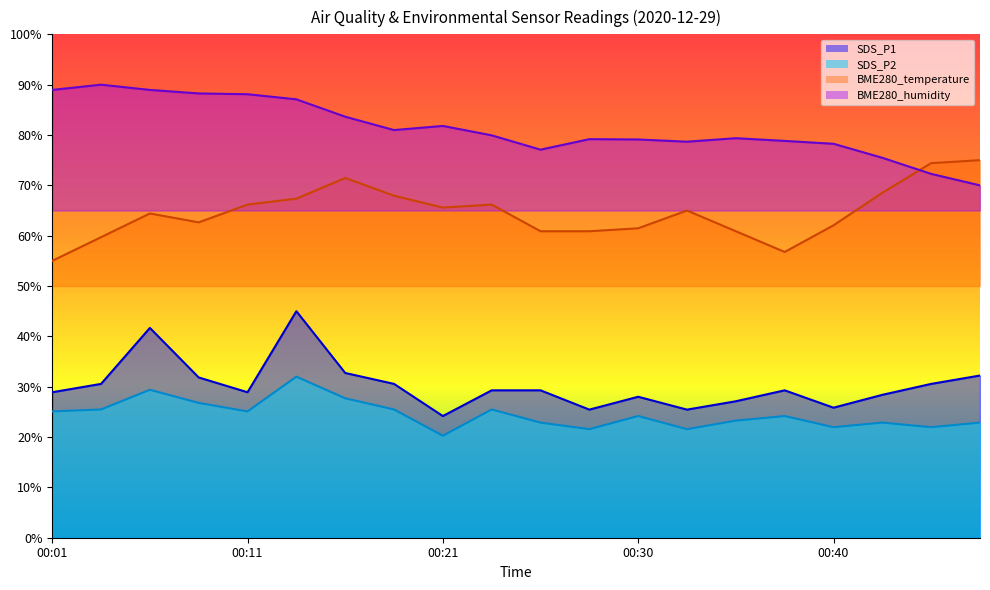

What is the difference between the second highest and second lowest values in the BME280_temperature series?

17.6